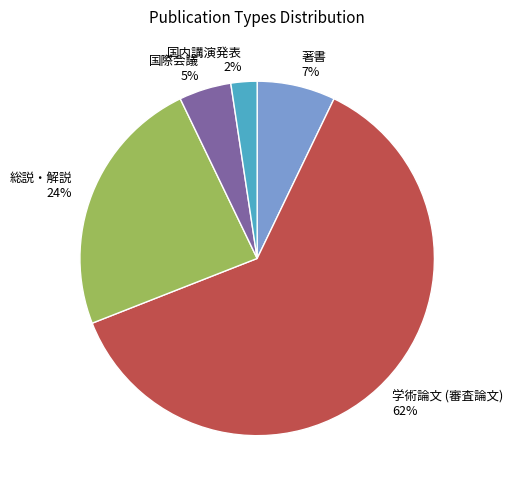

Rank the categories by value from highest to lowest.

学術論文 (審査論文), 総説・解説, 著書, 国際会議, 国内講演発表